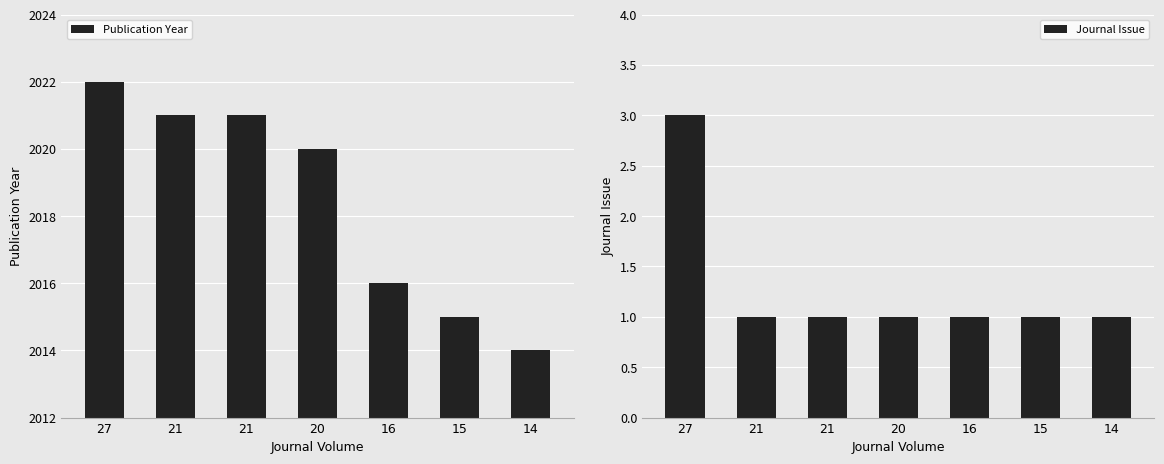

Which series has the largest range (max minus min)?

Publication Year